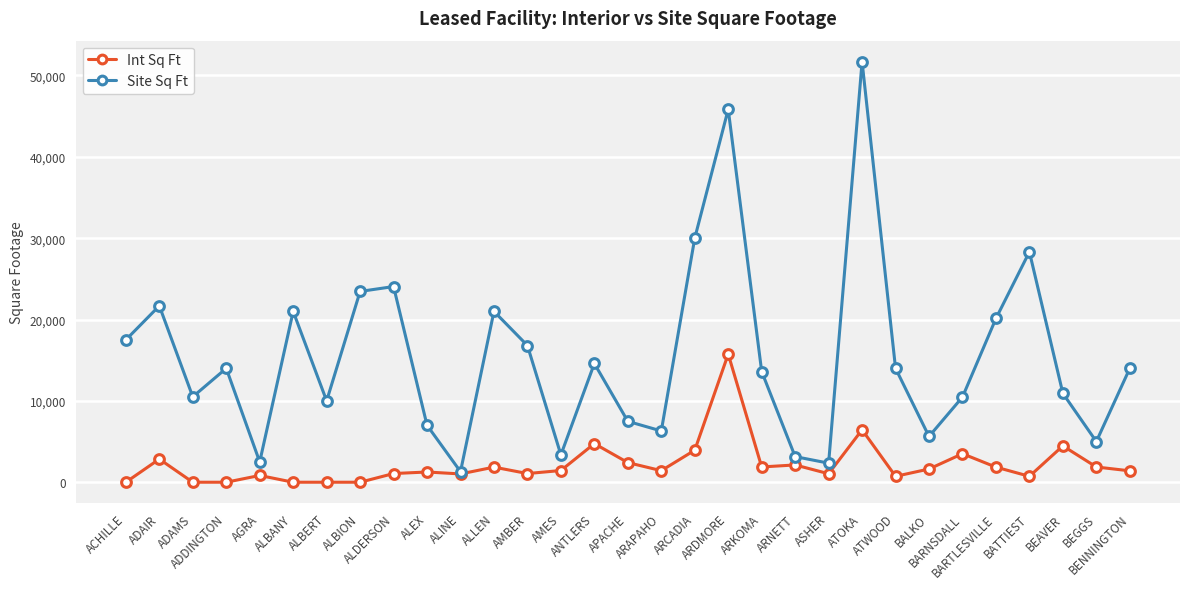

Where does the Int Sq Ft series first go above 1420?

ADAIR